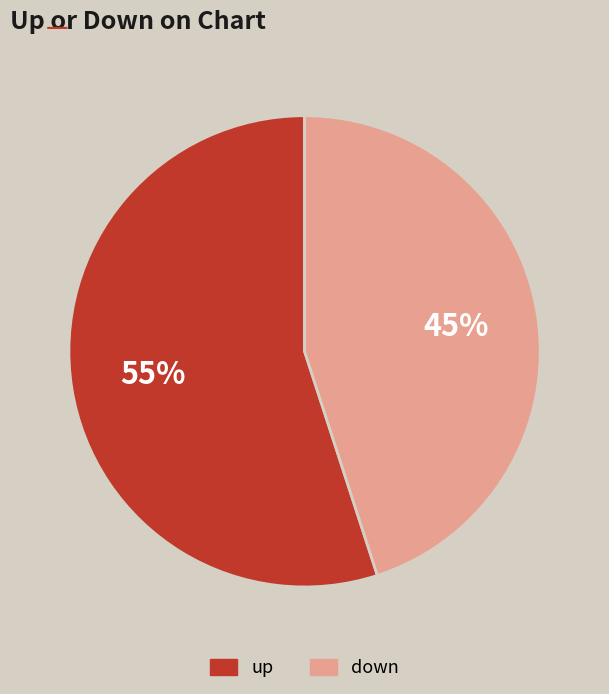

True or false: down accounts for 45% of the total.

True